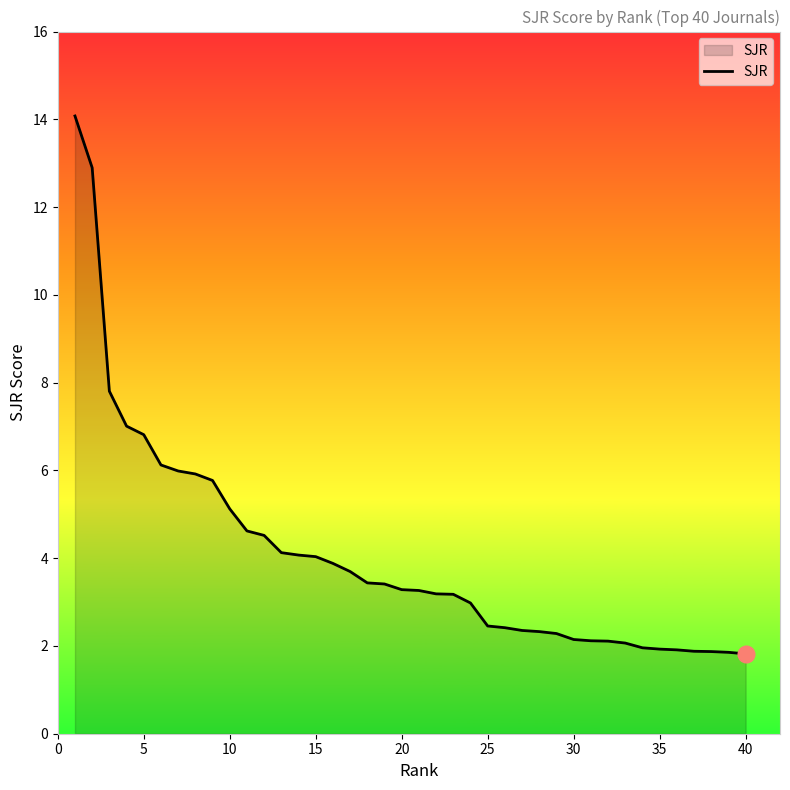

What is the maximum value shown in the chart?

14.1